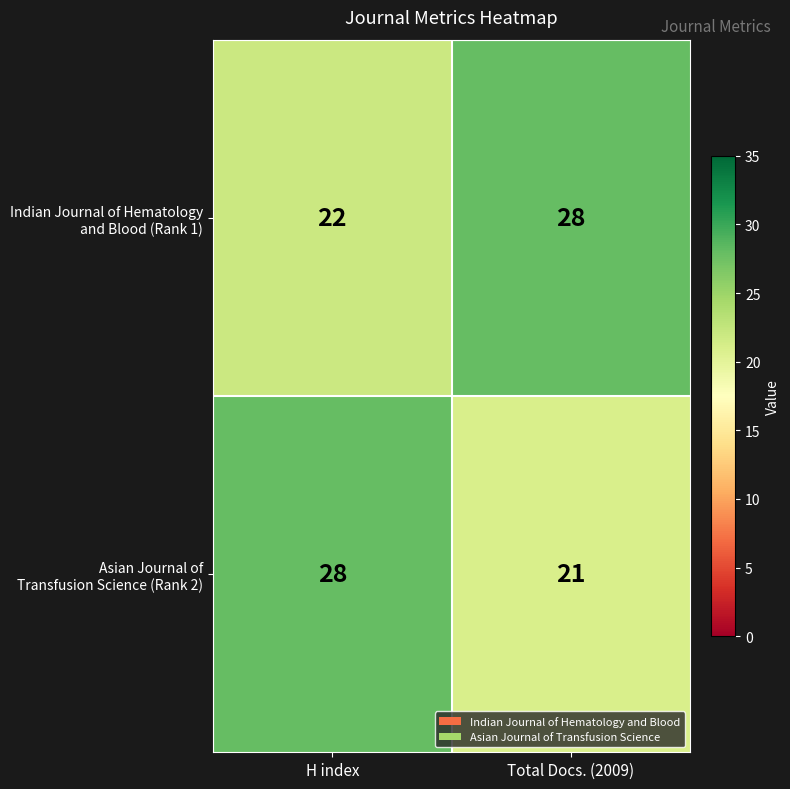

At how many categories does at least one series exceed 22?

2